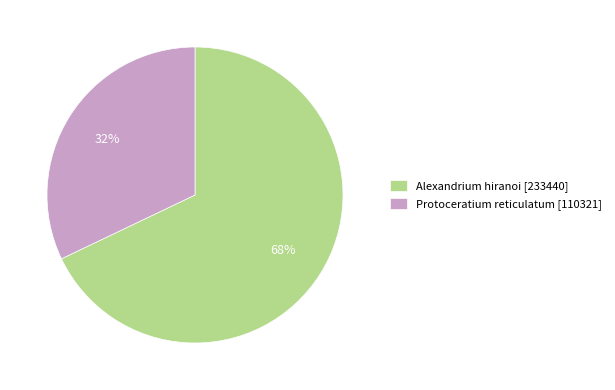

True or false: Protoceratium reticulatum accounts for 32% of the total.

True